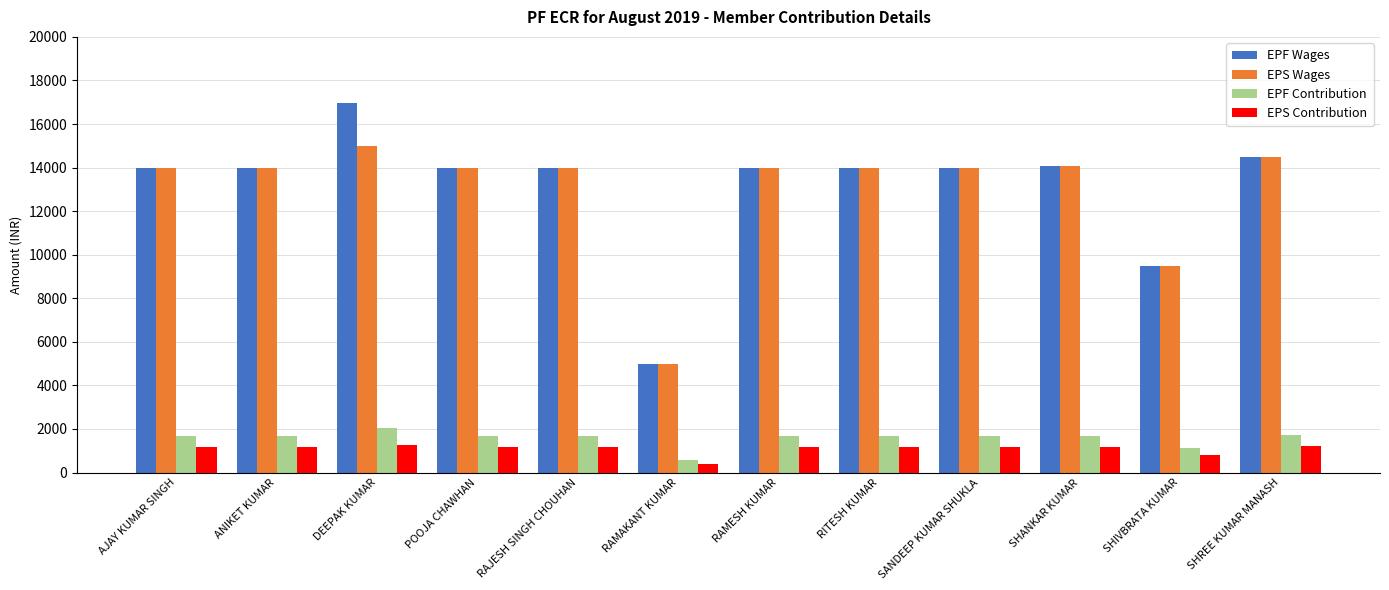

What is the difference between the maximum and second lowest values in the EPS Contribution series?

460